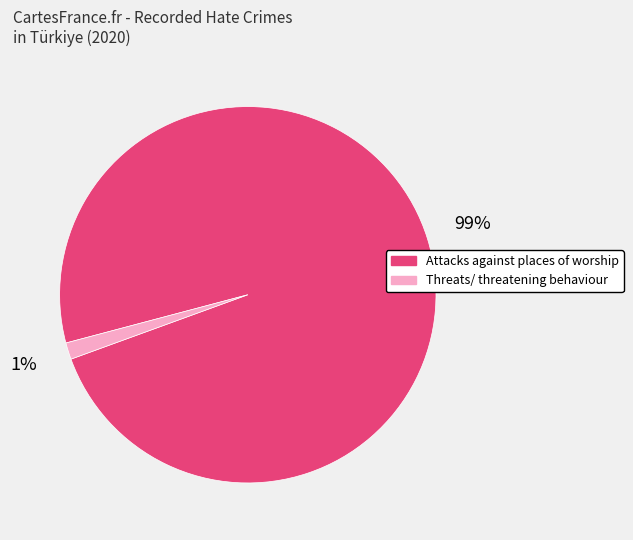

Combined, do Threats/ threatening behaviour and Attacks against places of worship account for over 50%?

Yes